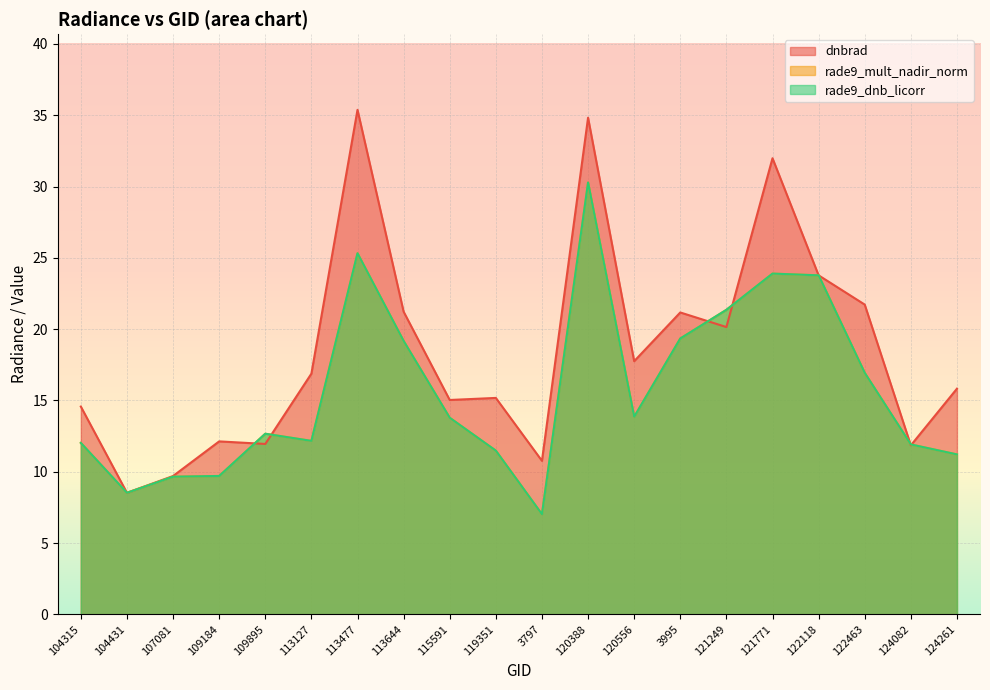

What is the smallest value displayed?

7.0